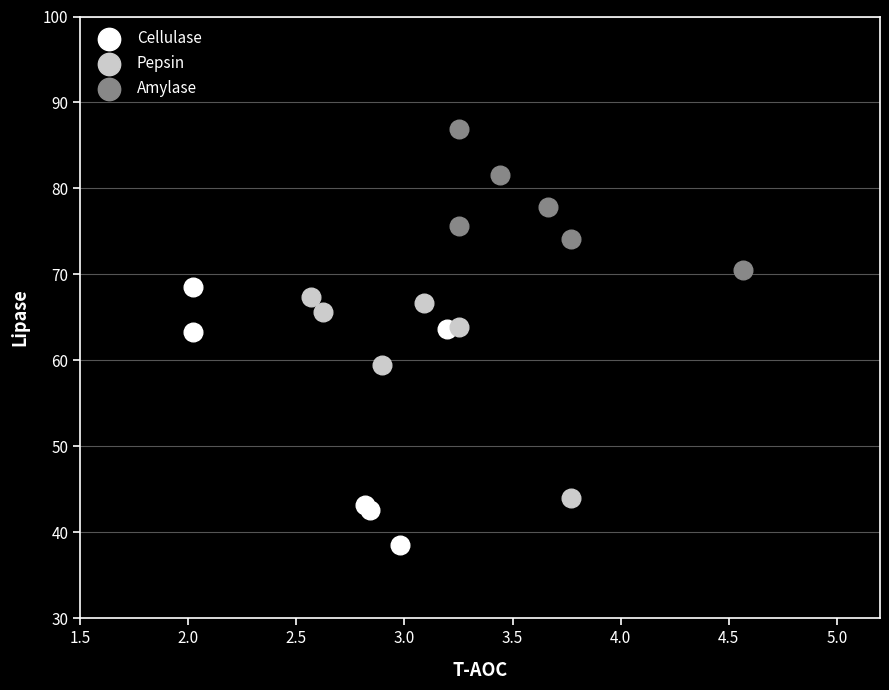

What are all the series names shown in the legend?

Cellulase, Pepsin, Amylase